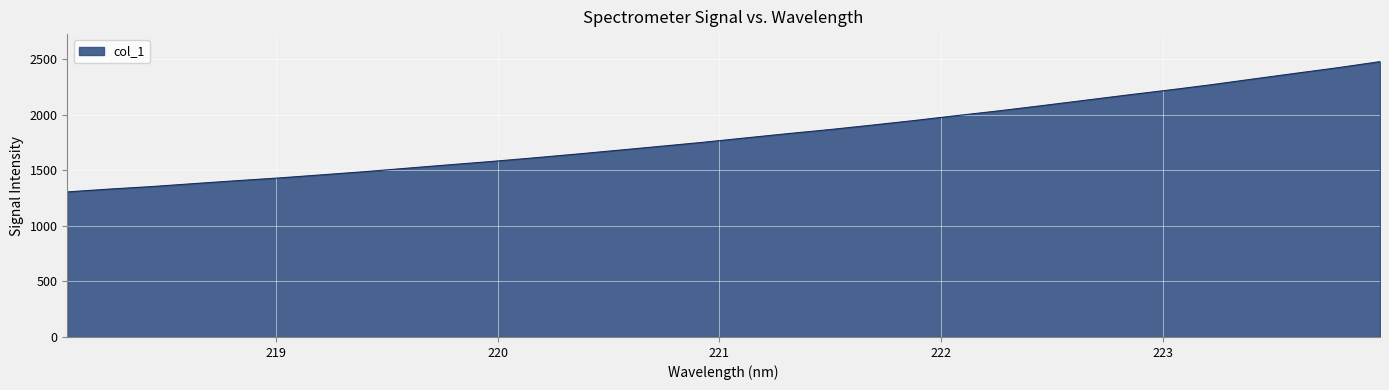

What is the difference between the maximum and minimum values?

1172.6